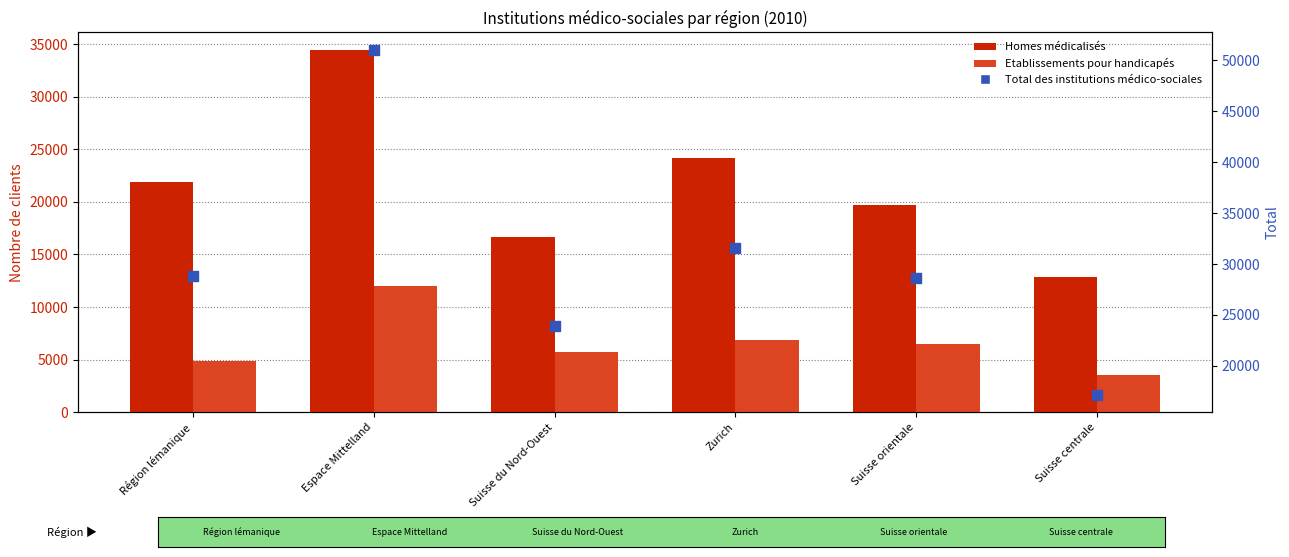

At how many categories does at least one series exceed 29504?

2